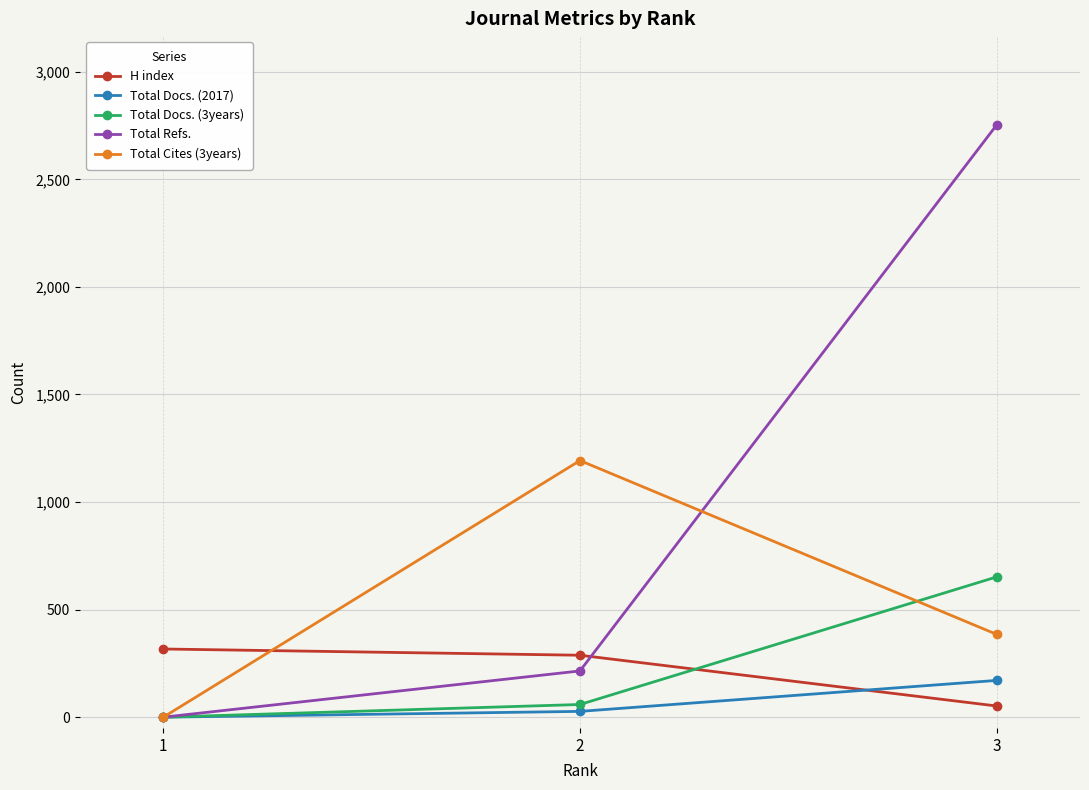

Which series changed the most between 1 and 3?

Total Refs.